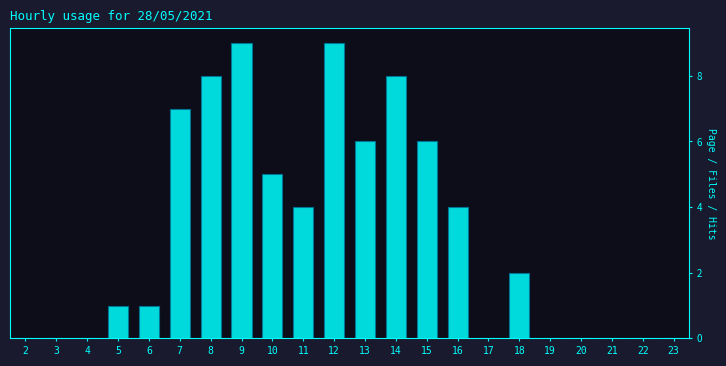

Reading left to right, list all the values displayed in this chart.

2=0	3=0	4=0	5=1	6=1	7=7	8=8	9=9	10=5	11=4	12=9	13=6	14=8	15=6	16=4	17=0	18=2	19=0	20=0	21=0	22=0	23=0